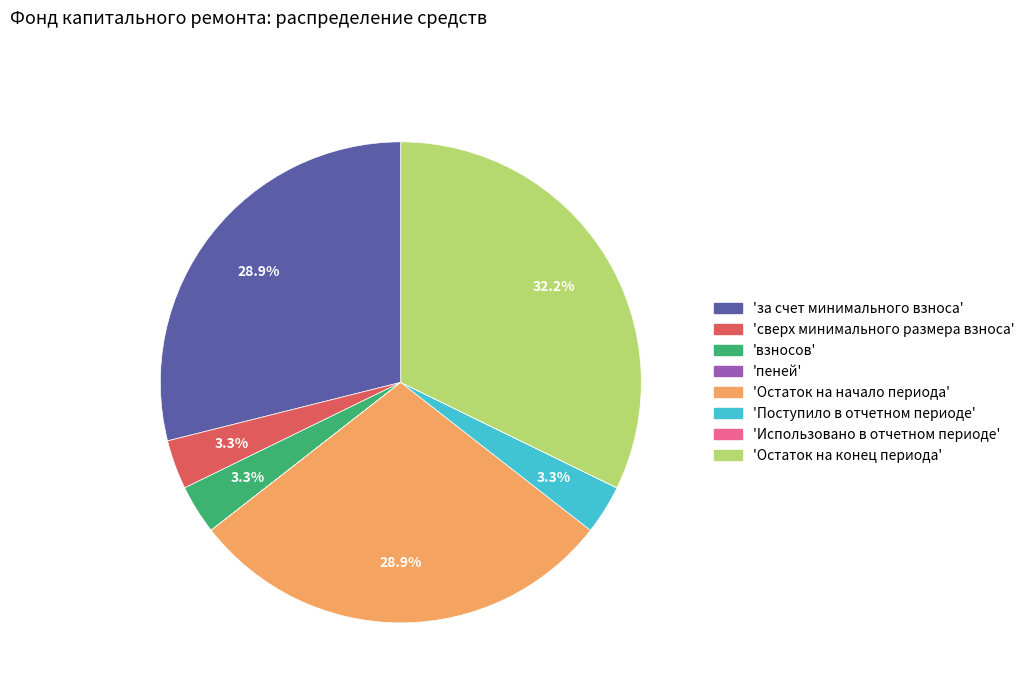

What is the largest slice in the pie chart?

'Остаток на конец периода'